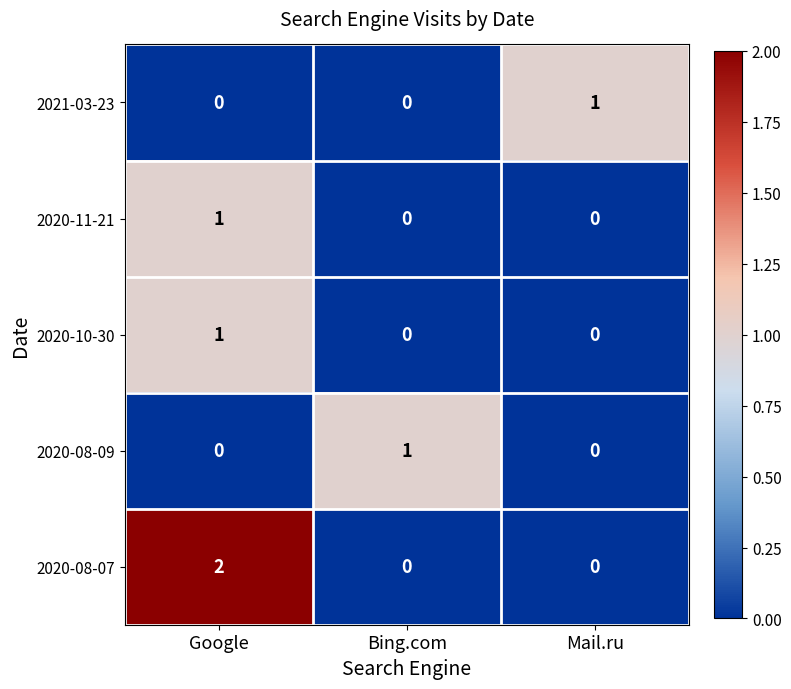

Is it true that 2020-10-30 equals 2 at Google?

False